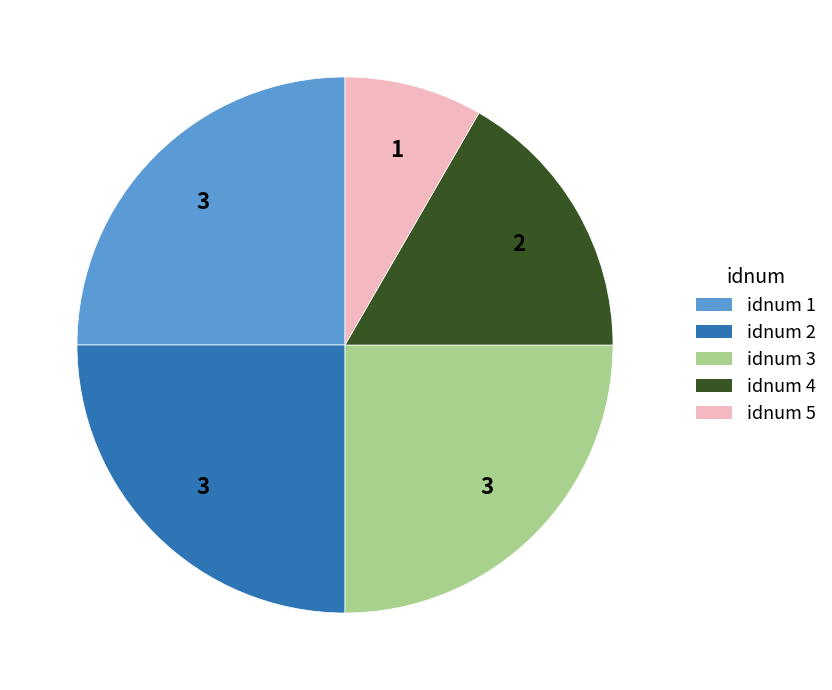

Which has a higher value, idnum 5 or idnum 3?

idnum 3